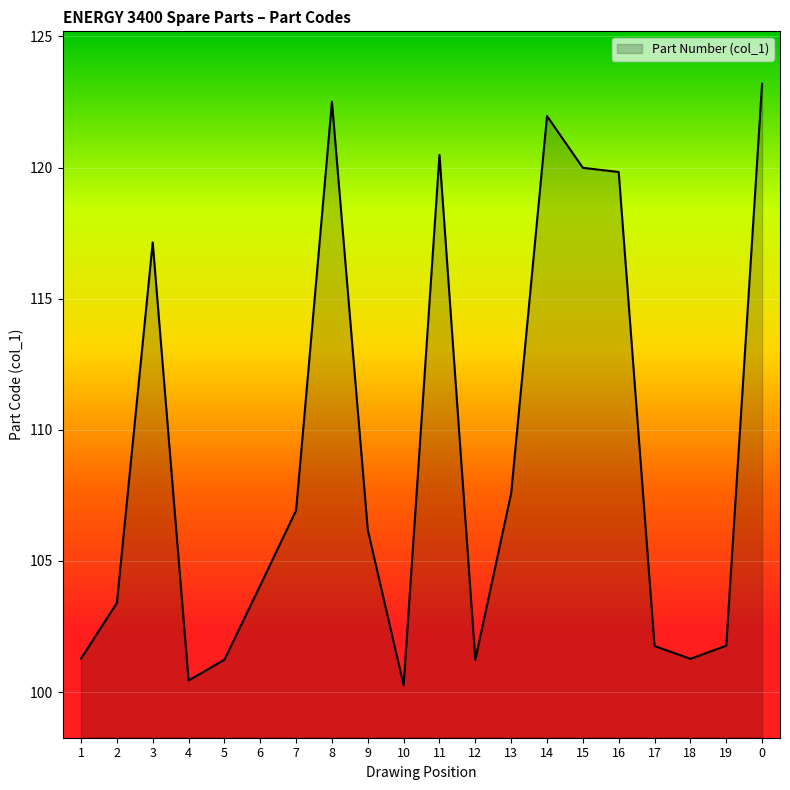

What is the maximum value shown in the chart?

123.2